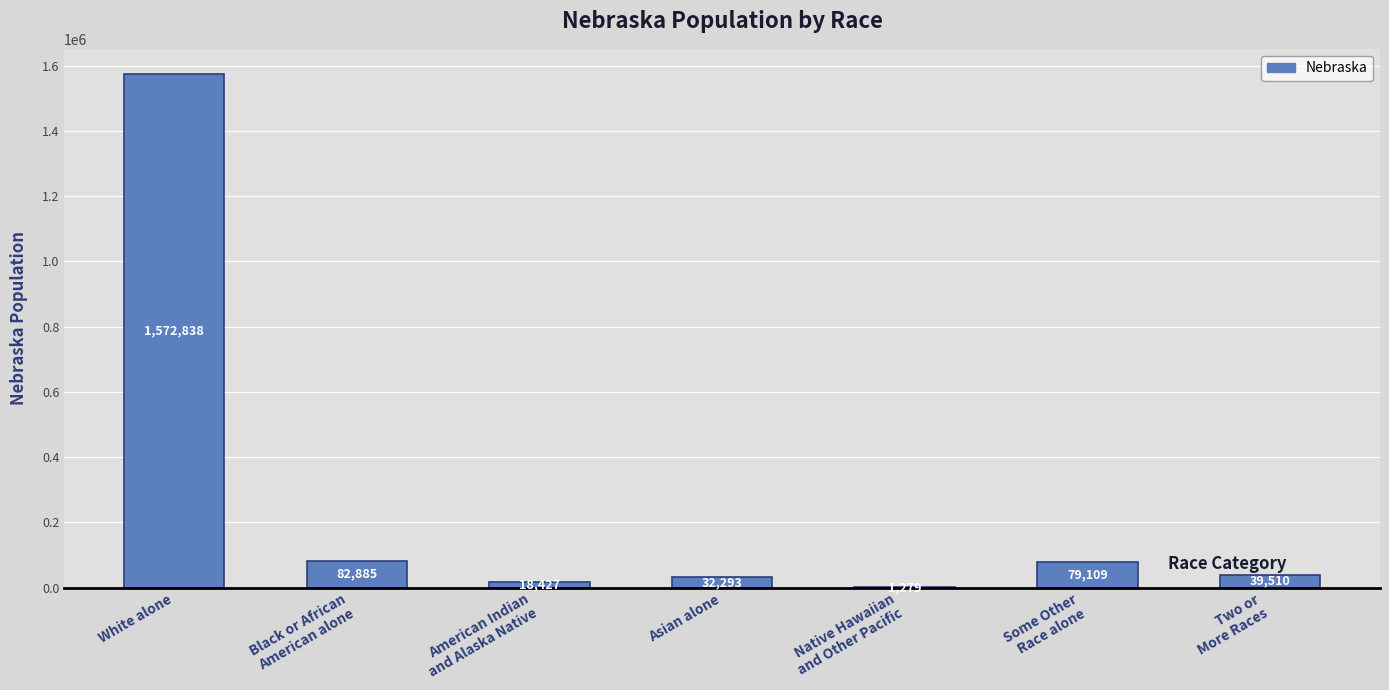

Between Two or
More Races and American Indian
and Alaska Native, which is larger?

Two or
More Races